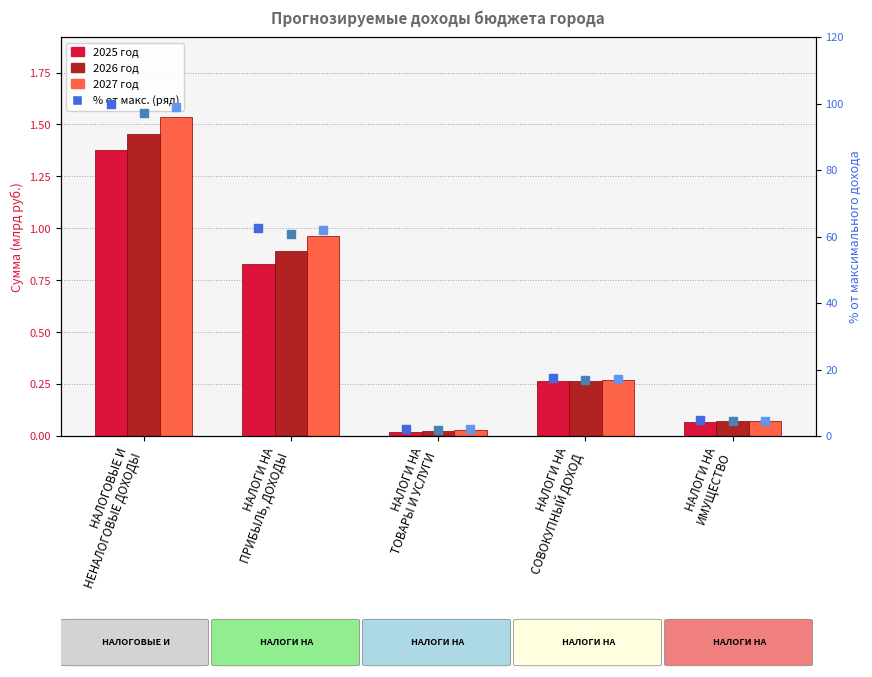

Which series reaches the minimum Y coordinate?

2025 год